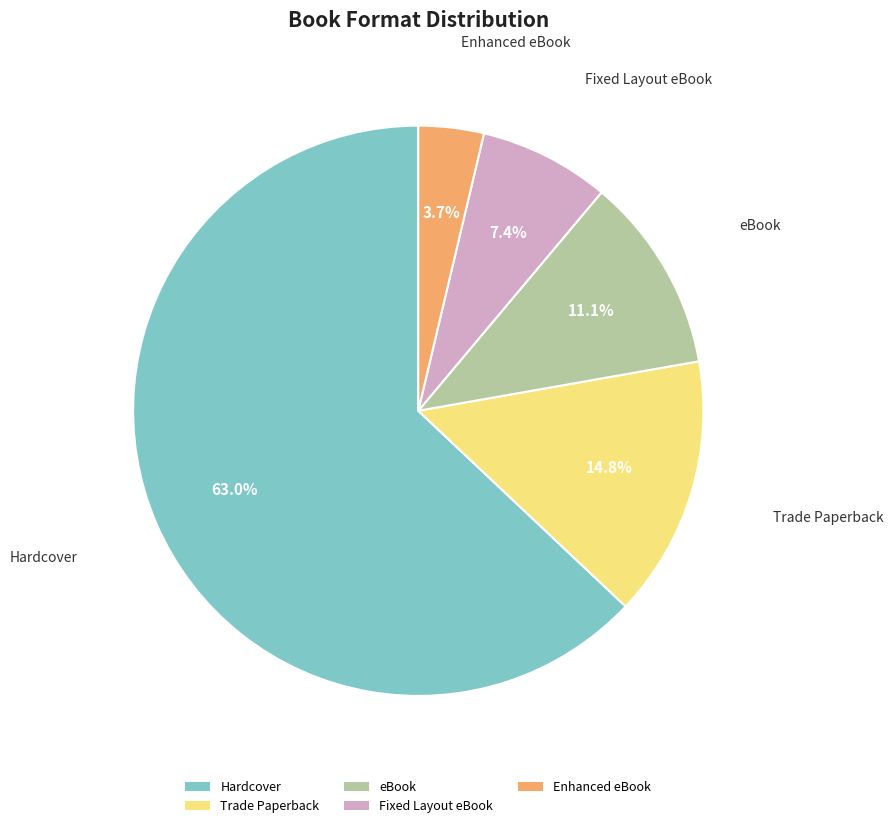

What is the ratio of the value at Hardcover to the value at eBook?

5.7